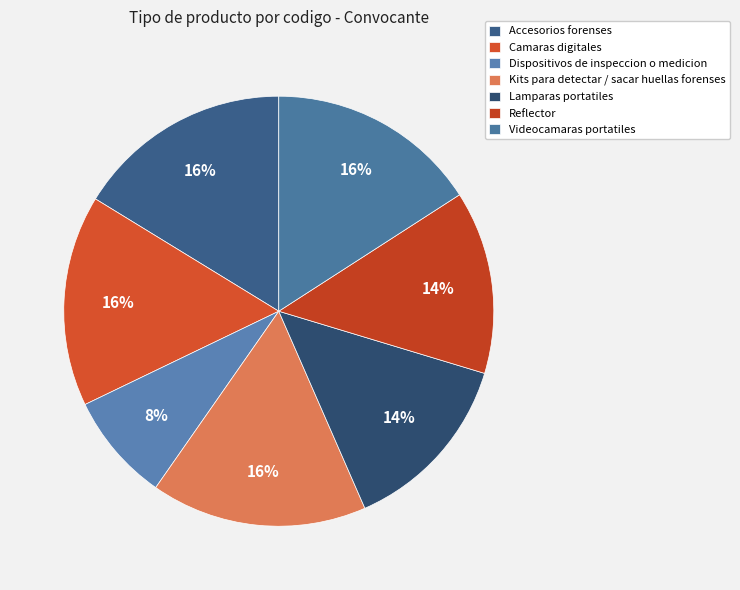

Is it true that Camaras digitales is 10% of the pie?

False